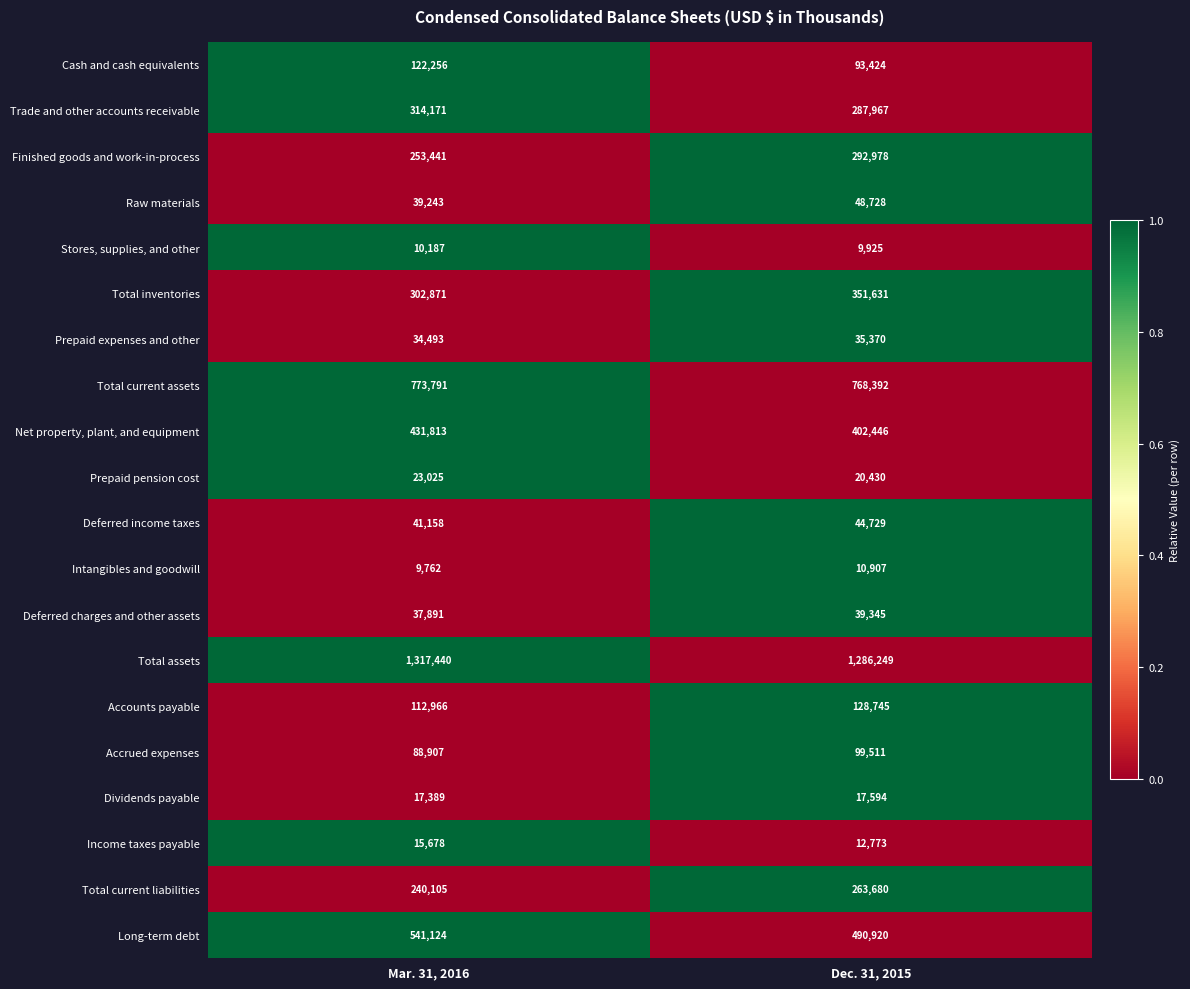

Which series has the largest total across all categories?

Total assets